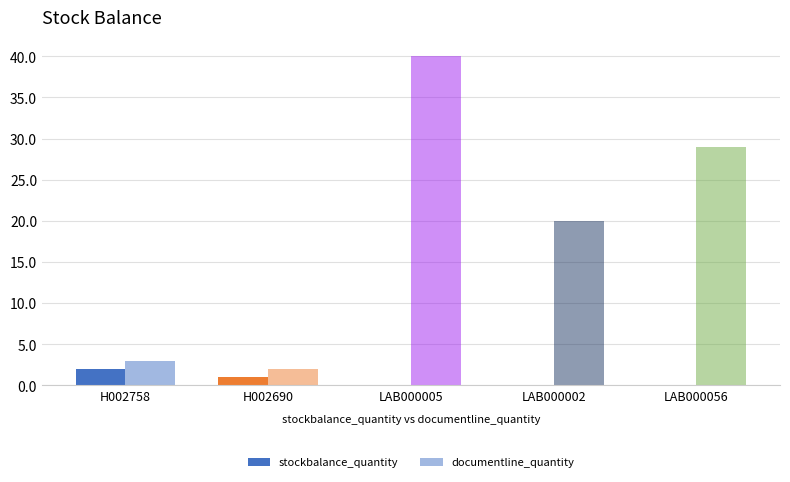

Rank the series by their average value, from lowest to highest.

stockbalance_quantity, documentline_quantity